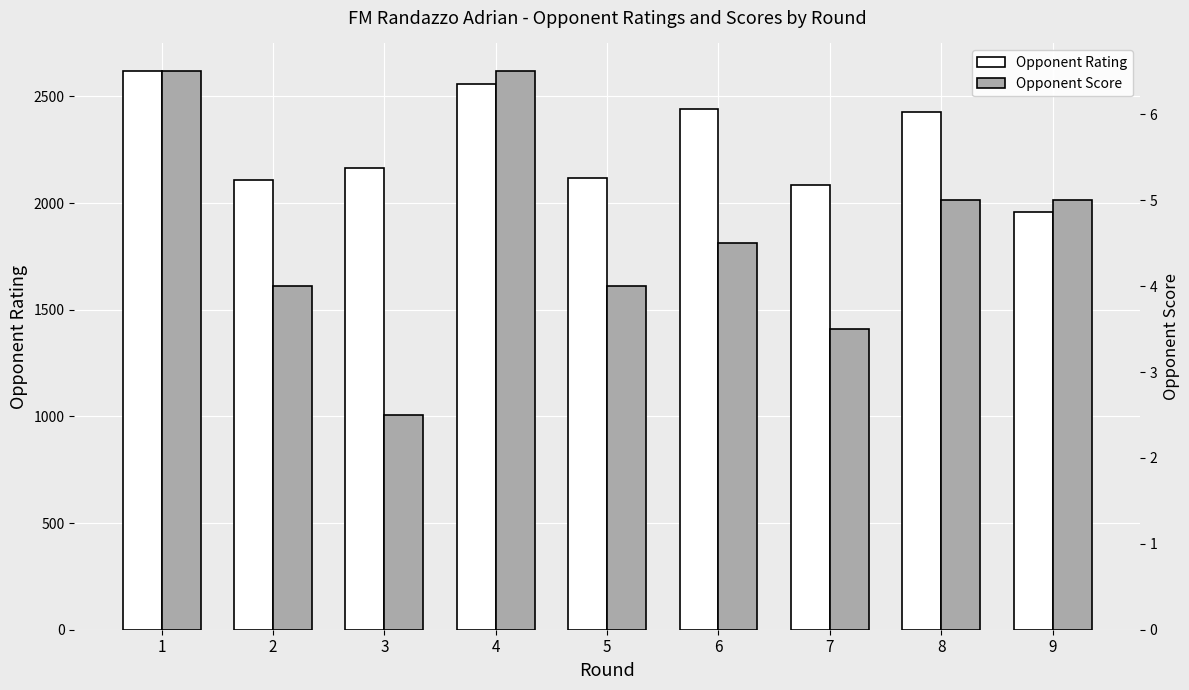

Reading right to left, what are all the values shown in this chart?

Opponent Rating: 9=1958.0	8=2426.0	7=2086.0	6=2441.0	5=2118.0	4=2556.0	3=2164.0	2=2109.0	1=2617.0
Opponent Score: 9=5.0	8=5.0	7=3.5	6=4.5	5=4.0	4=6.5	3=2.5	2=4.0	1=6.5